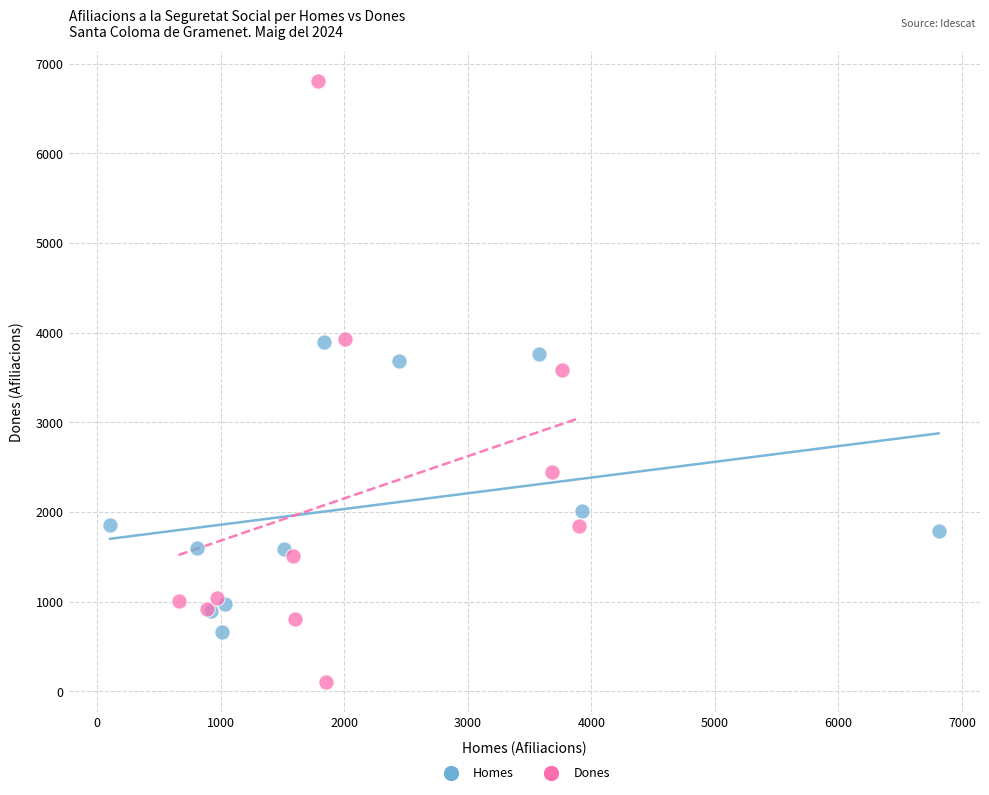

Which series has the widest spread of Y values?

Dones